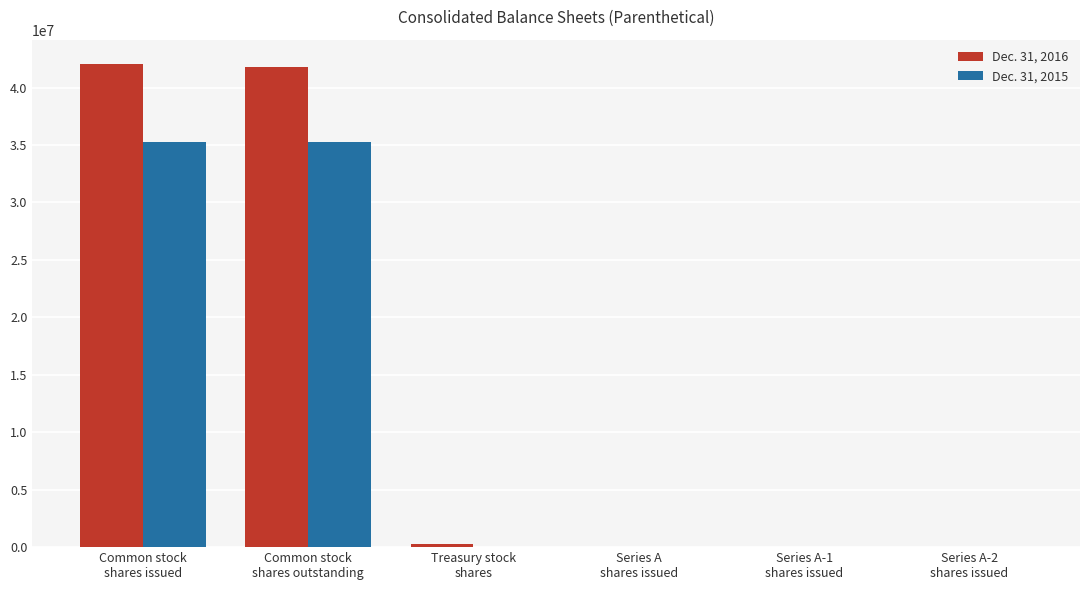

What are all the series names shown in the legend?

Dec. 31, 2016, Dec. 31, 2015